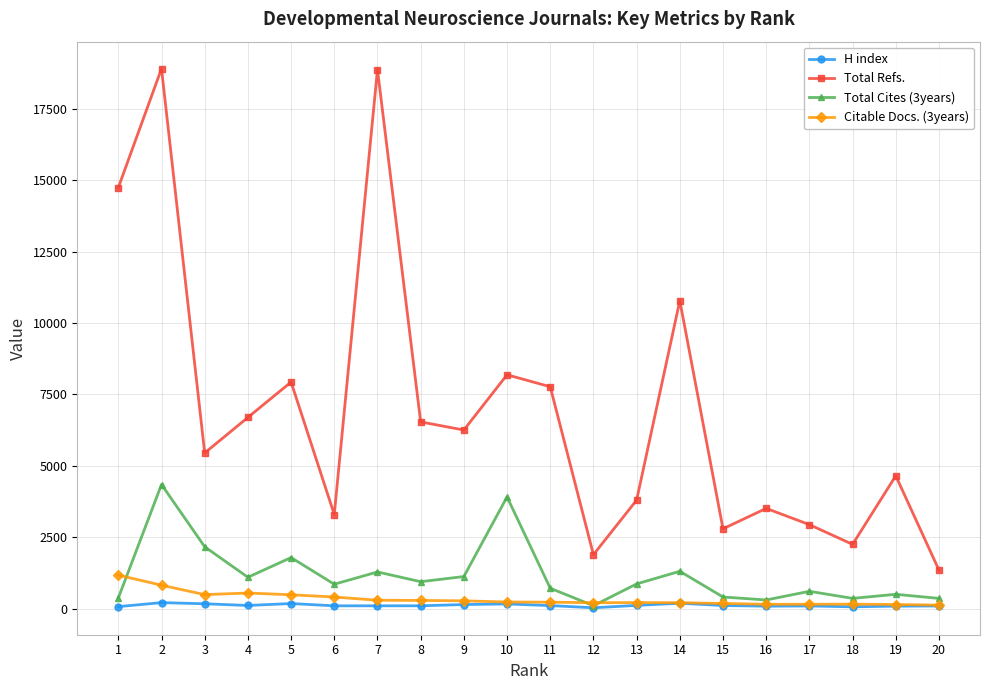

How many interior local peaks does the Total Refs. series have?

7